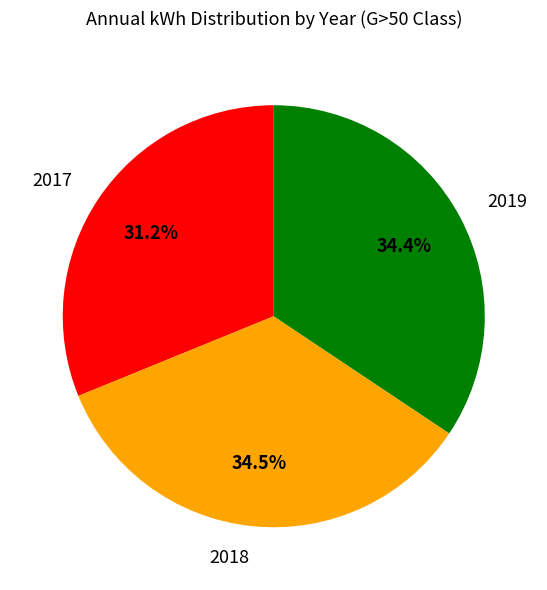

Count the number of slices in the pie.

3